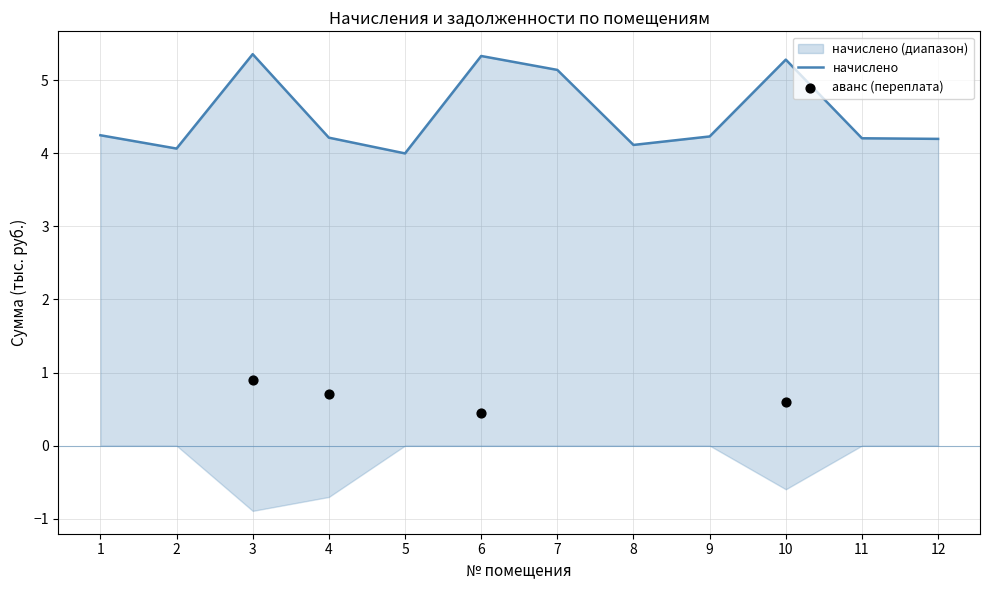

What is the change in value from 8 to 9?

+0.1